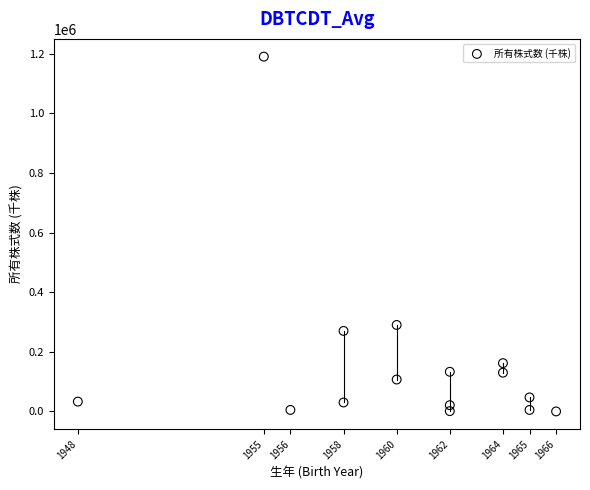

What is the range of Y values (max minus min)?

1190000